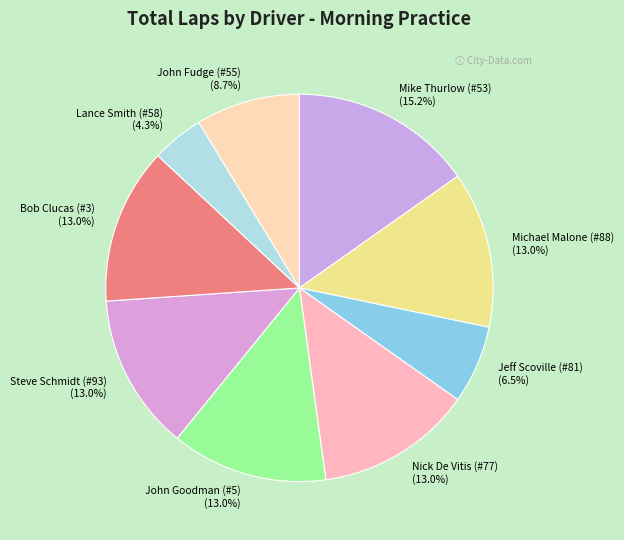

Is there a majority slice in this chart?

No